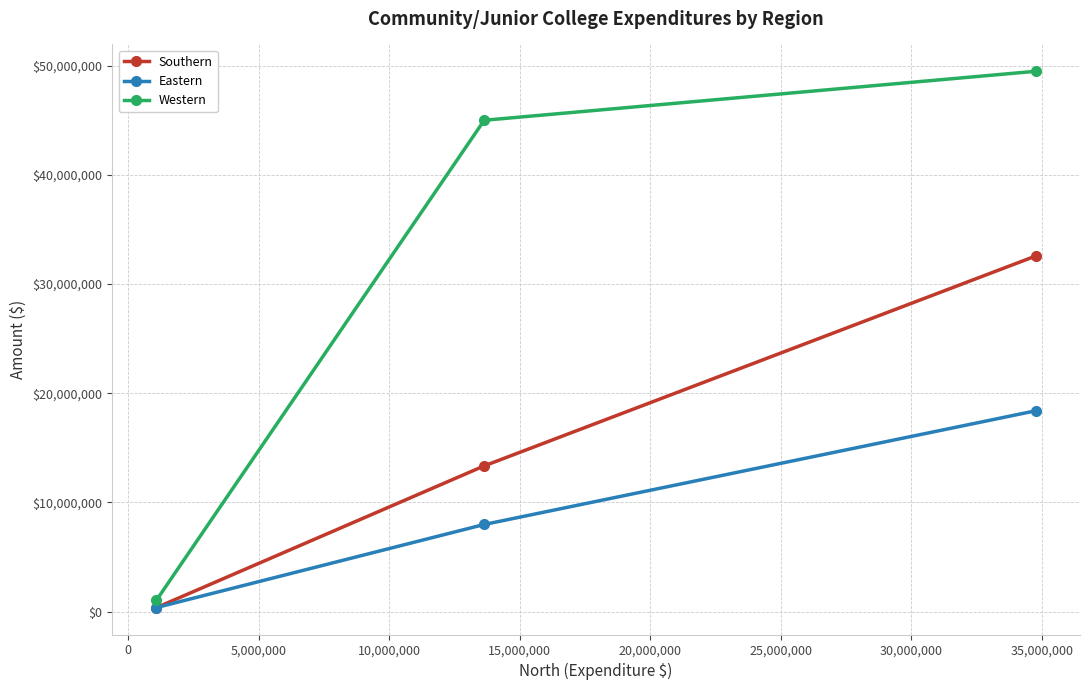

Reading left to right, extract all data points from this chart.

Southern: 350000	13339600	32572400
Eastern: 357294	7971455	18389998
Western: 1010500	44996740	49483703